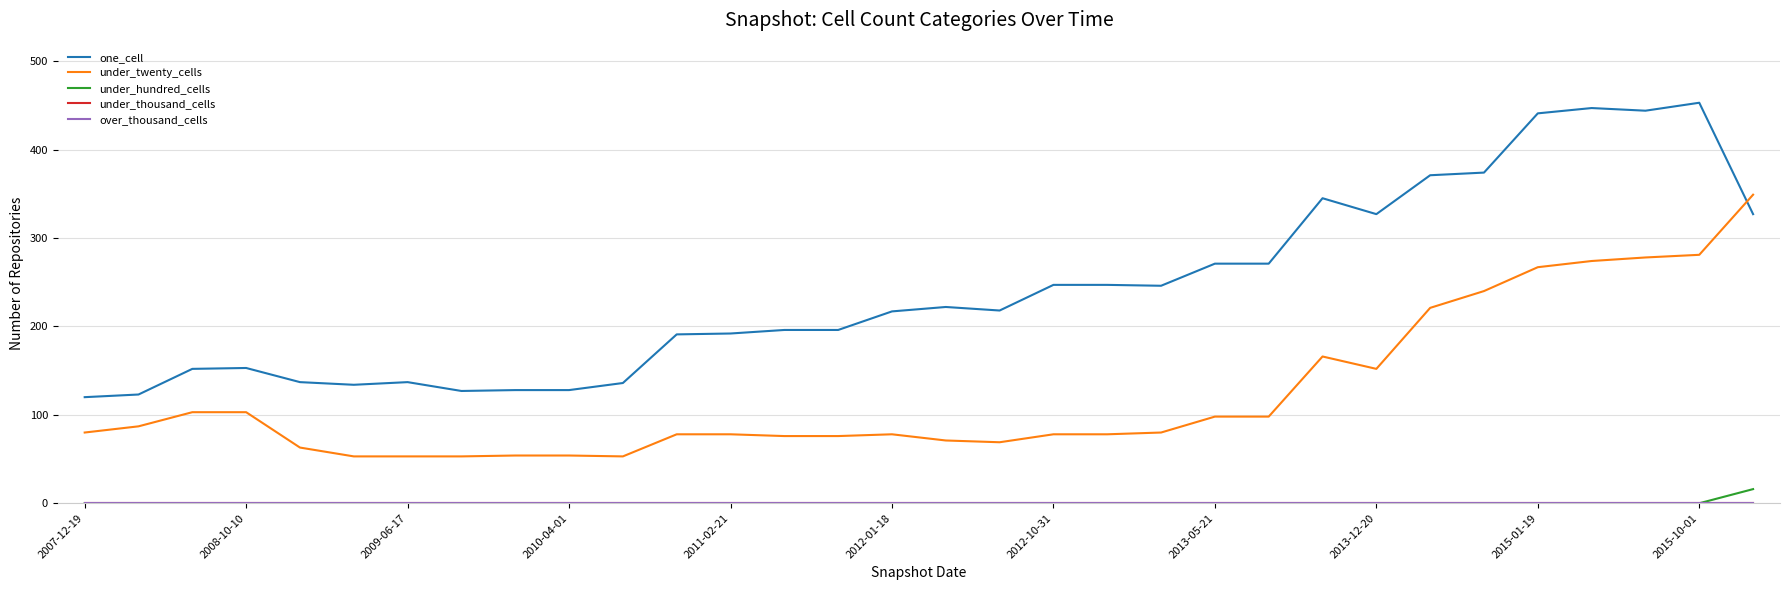

List the series in order of their peak value, highest first.

one_cell, under_twenty_cells, under_hundred_cells, under_thousand_cells, over_thousand_cells